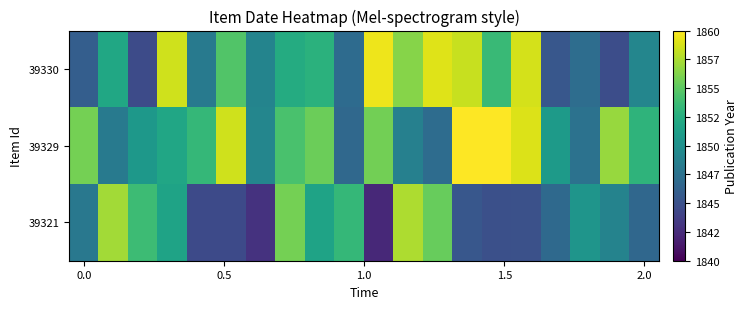

Which series has the largest total across all categories?

39329